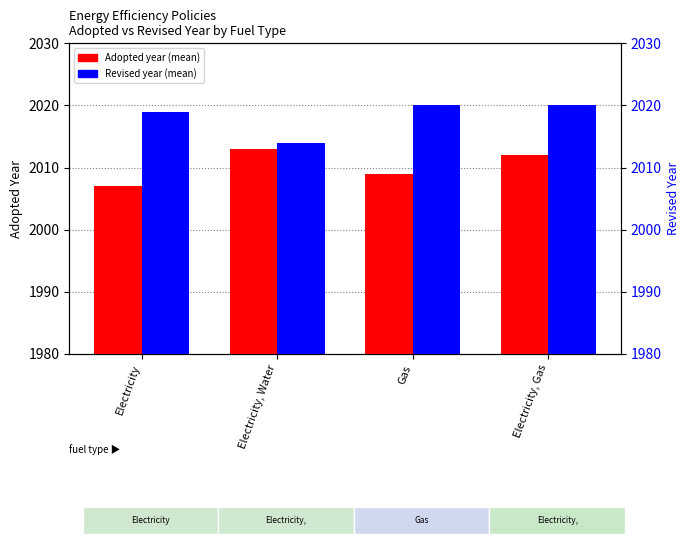

What position from the left is Electricity, Gas?

4